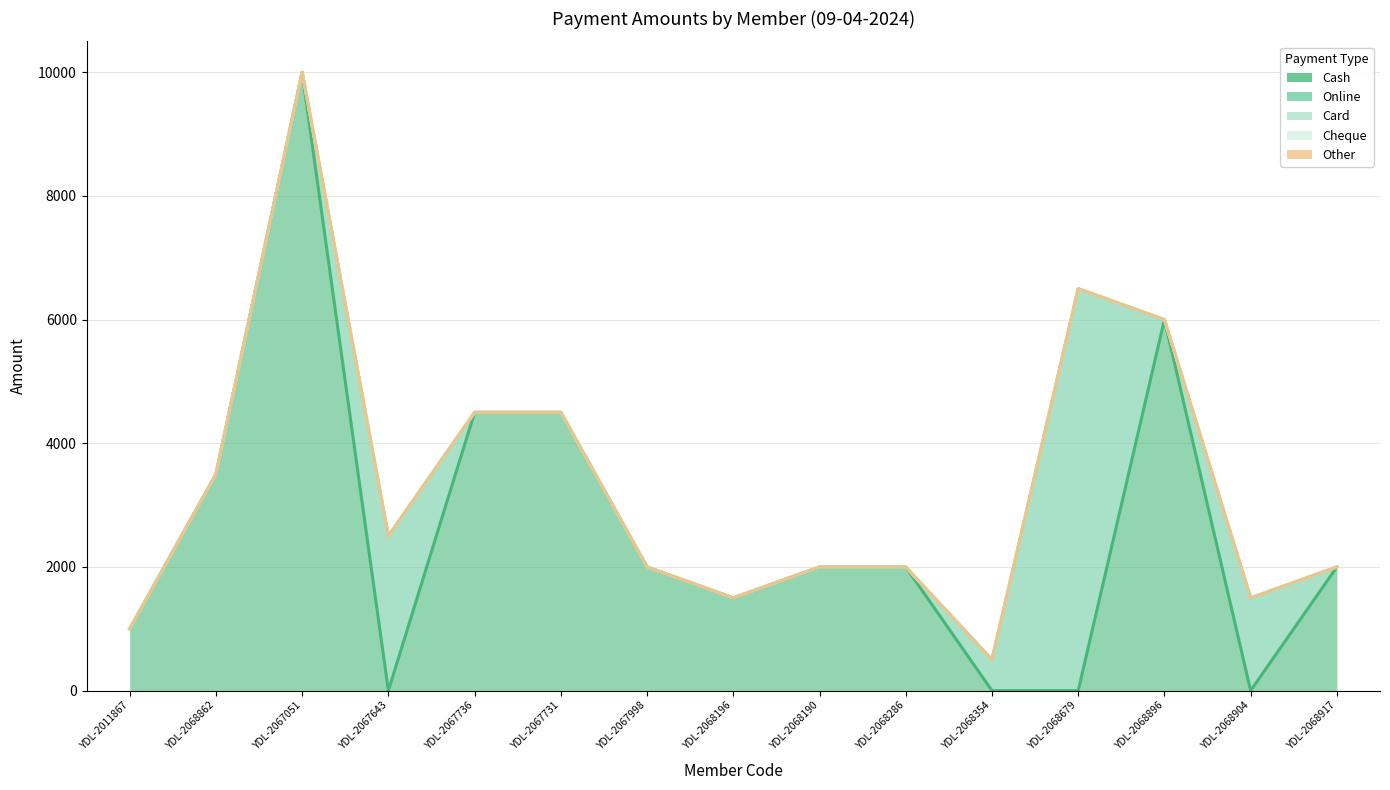

Which series changed the most between YDL-2067643 and YDL-2068196?

Online